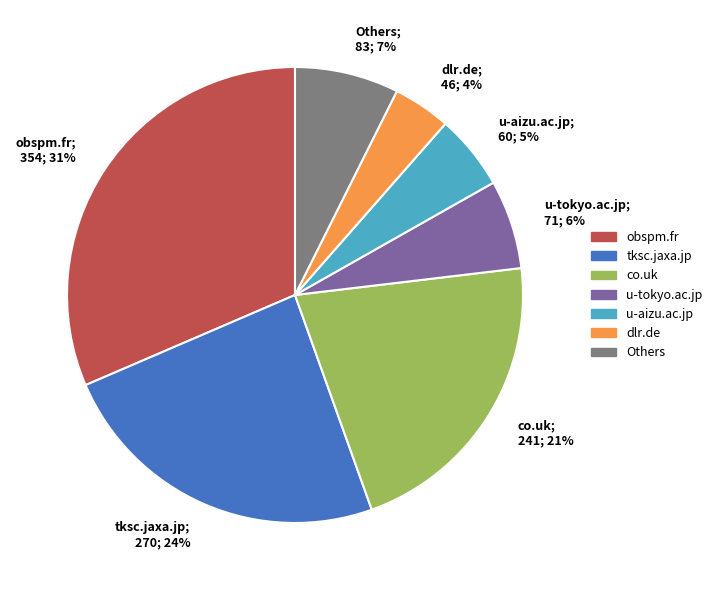

How many segments does this pie chart have?

7